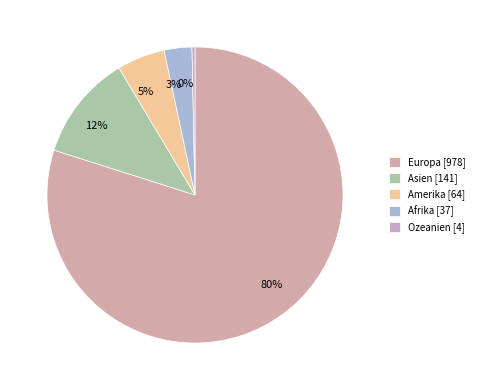

True or false: 12% accounts for 12% of the total.

True